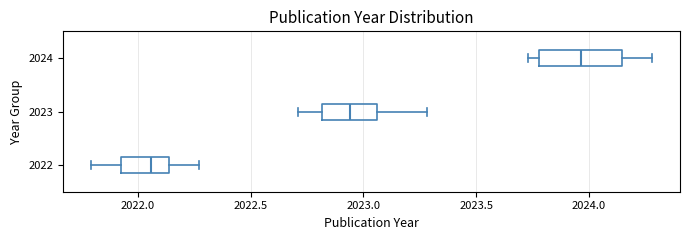

Which box is the widest, from its left edge to its right edge?

2024